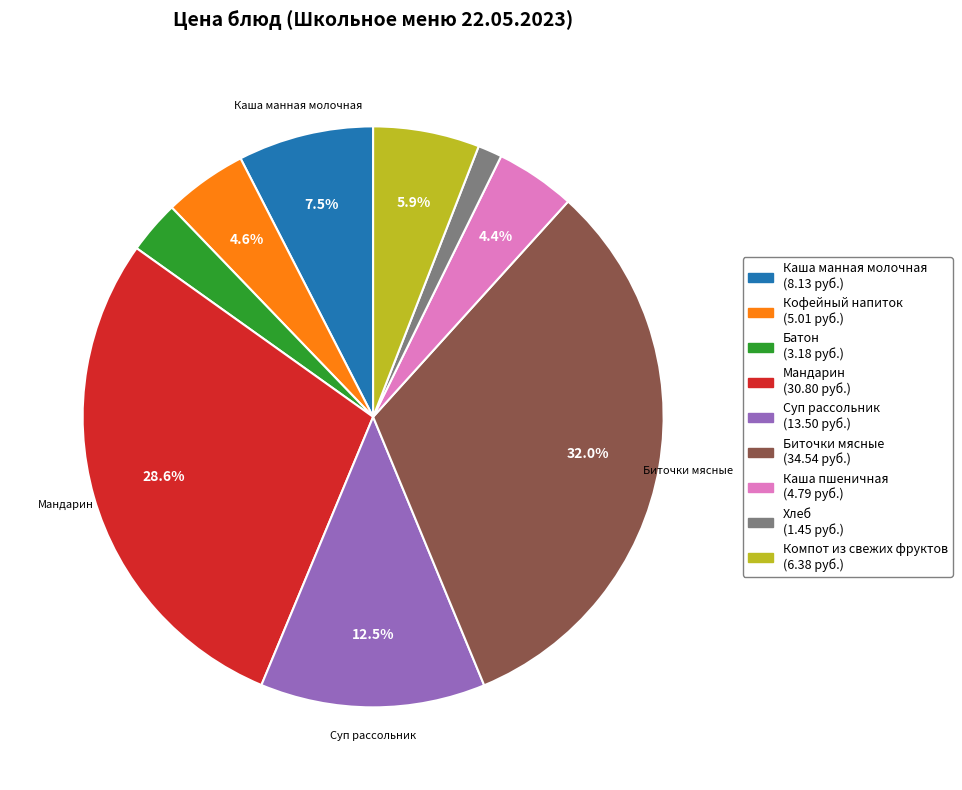

To the nearest percent, what is the combined percentage of Мандарин and Биточки мясные?

61%